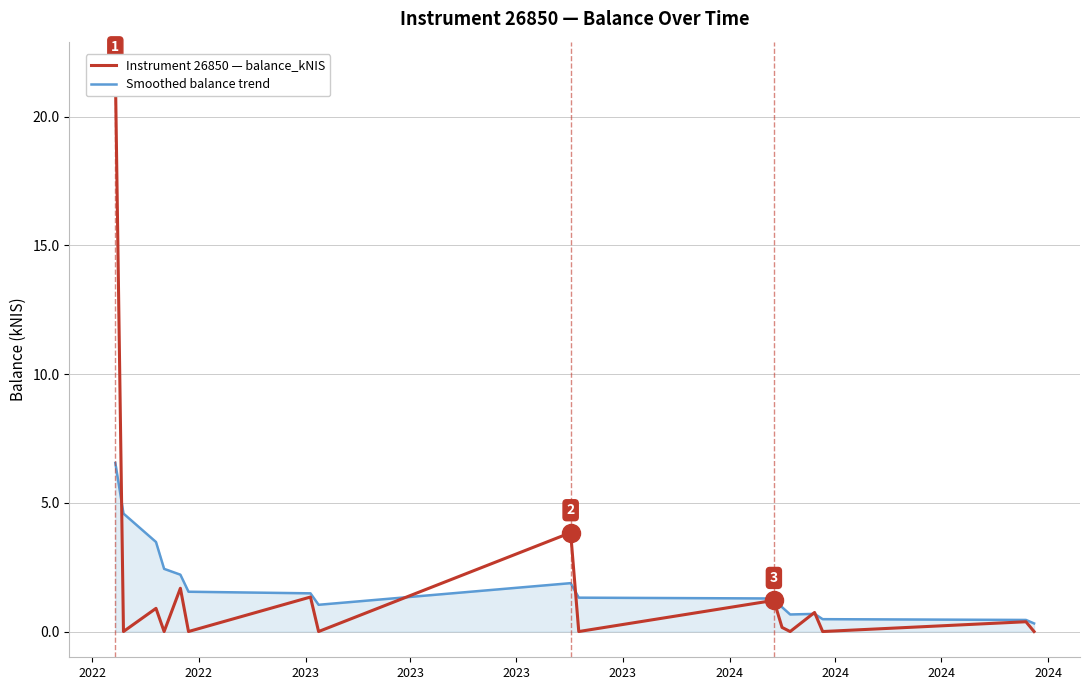

What is the difference between the second highest and second lowest values in the Instrument 26850 — balance_kNIS (kNIS) series?

3.8